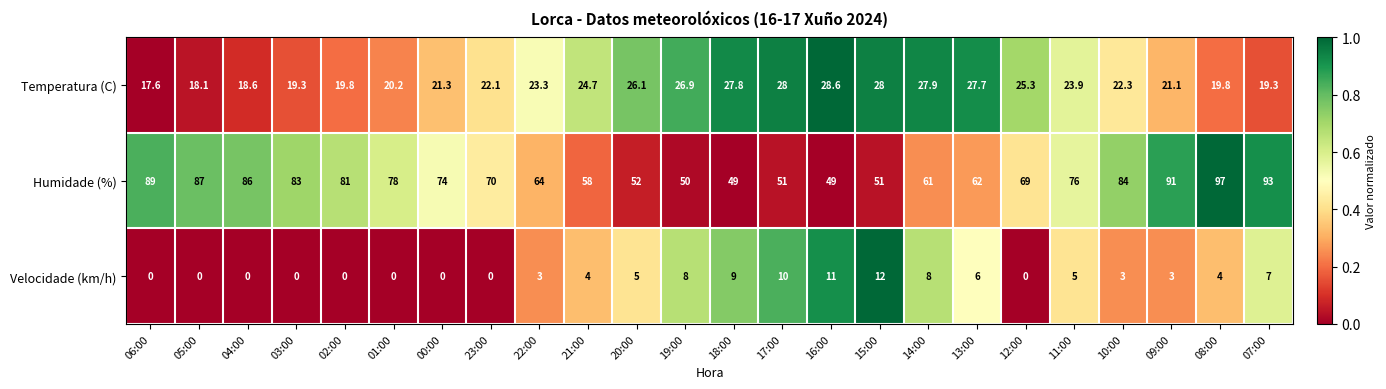

The value of Humidade (%) at 13:00 is 62.0. True or false?

True